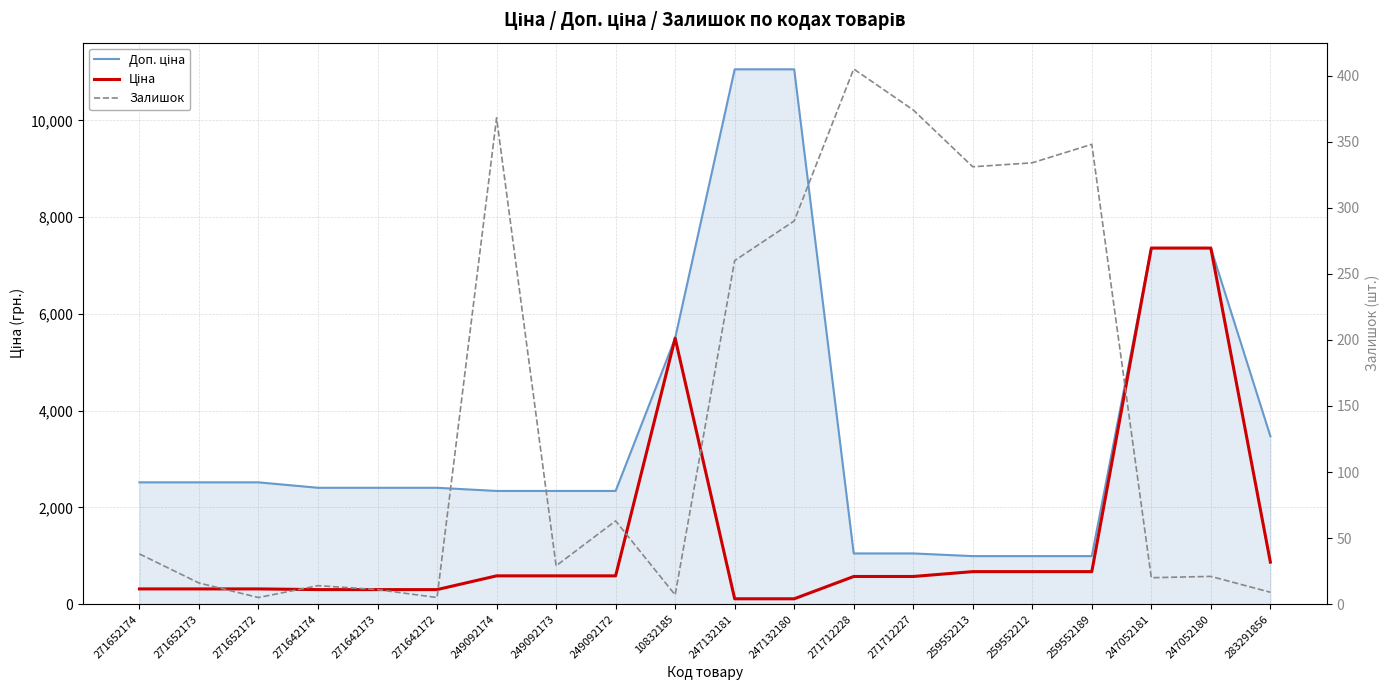

How many lines are shown in the chart?

3